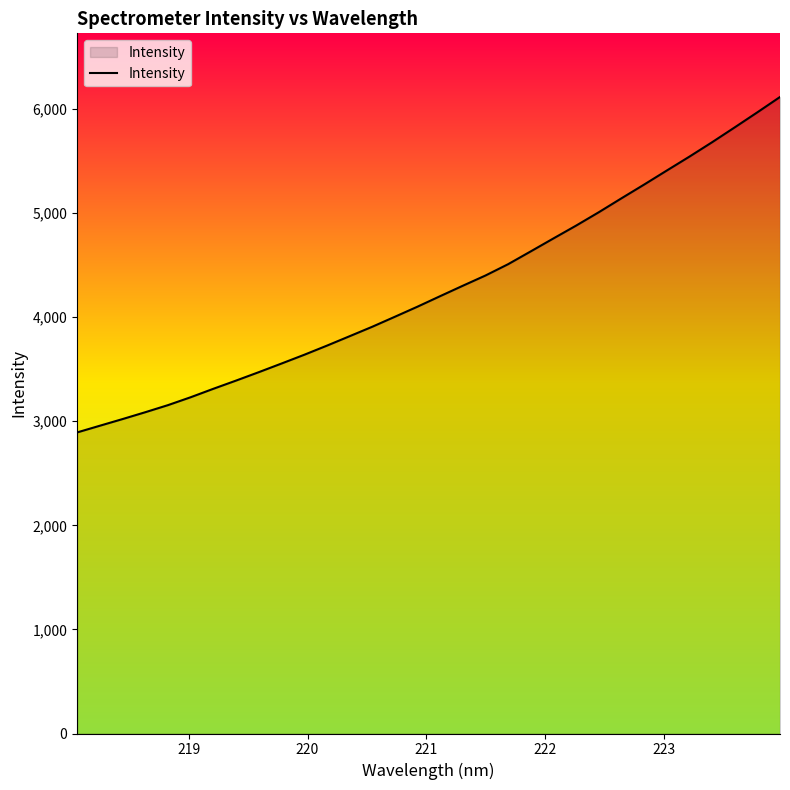

What is the difference between the maximum and minimum values?

3223.0